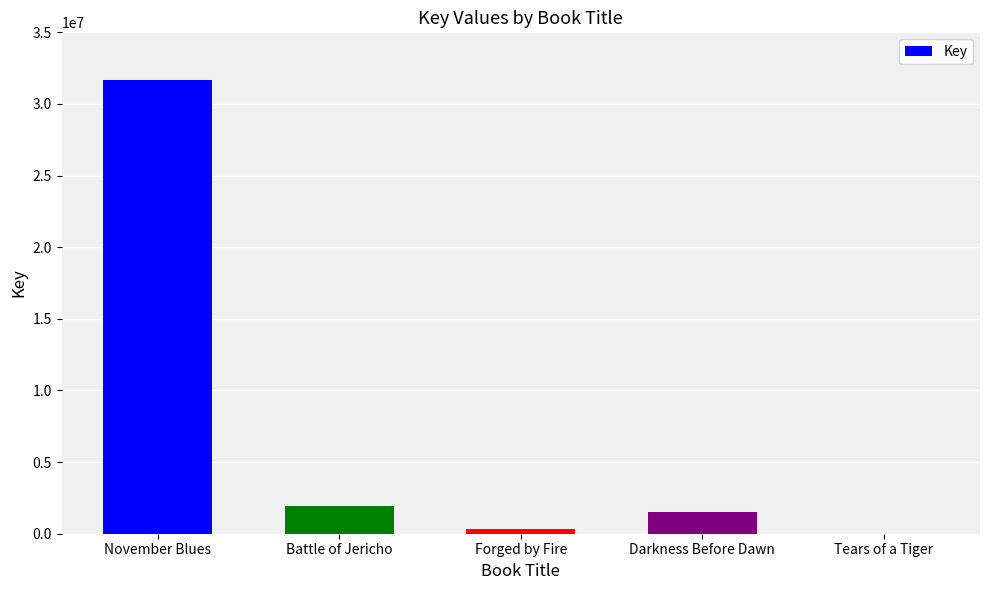

What is the sum of all values?

35477542